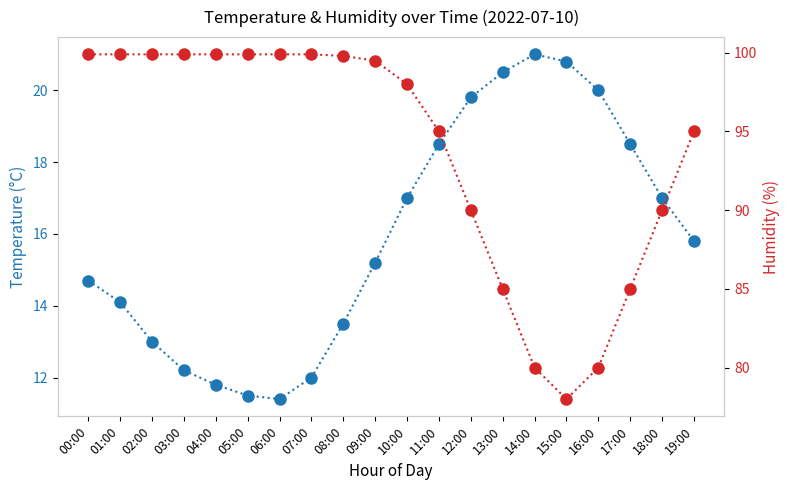

What is the sum of the temperature values at 10:00 and 16:00?

37.0